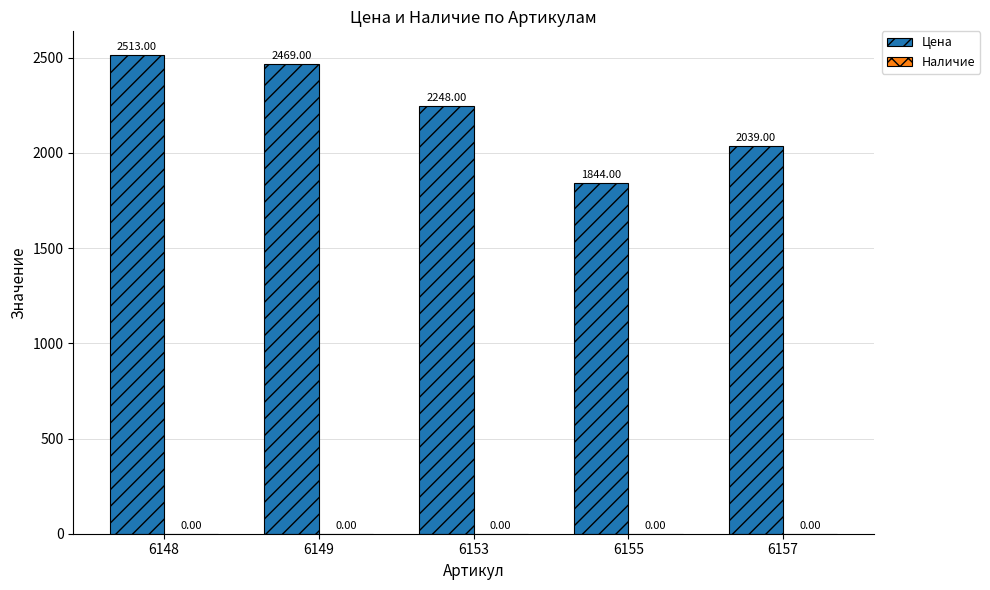

Does the chart contain stacked bars?

No